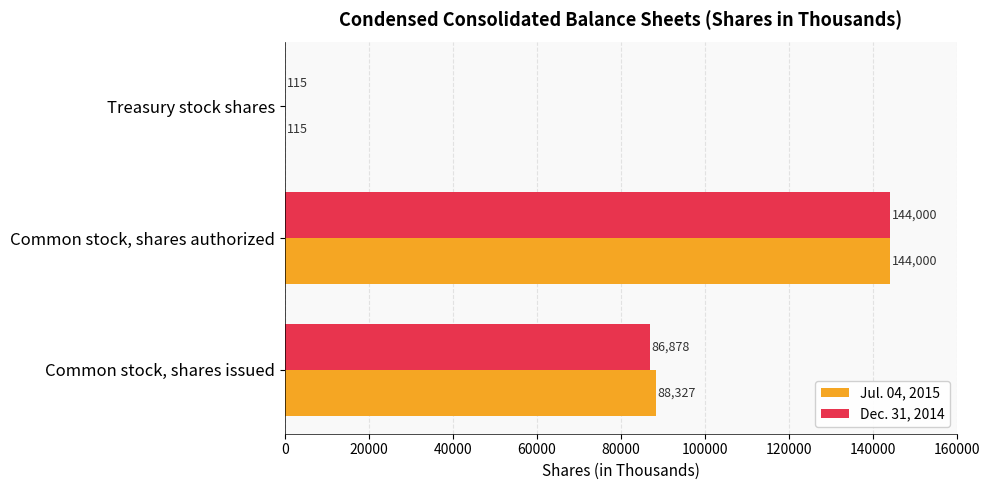

At which category is the sum across all series the highest?

Common stock, shares authorized